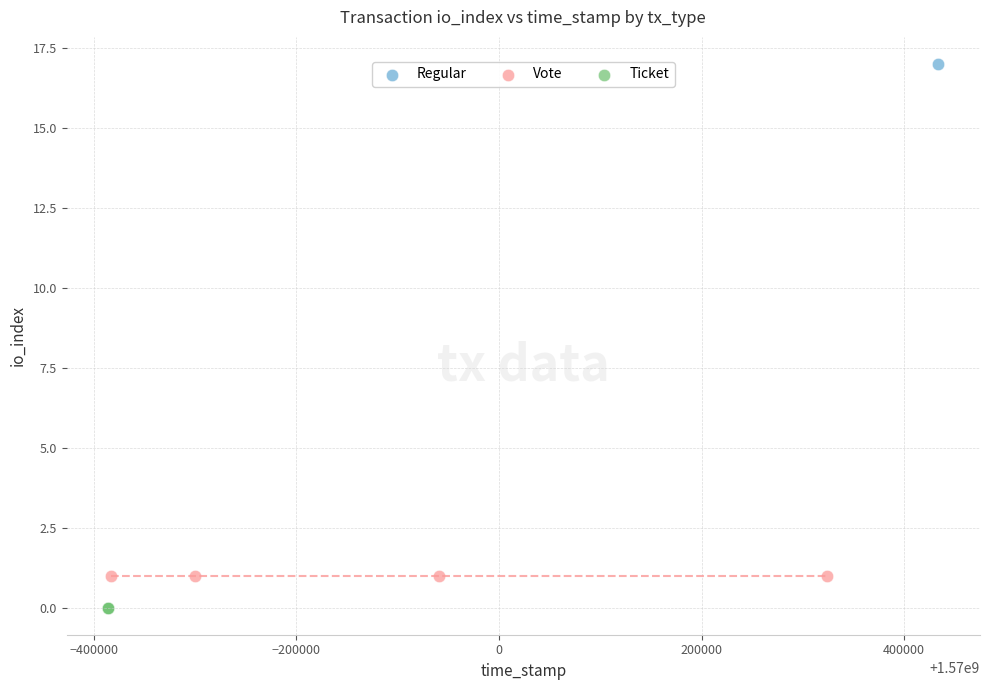

What are all the series names shown in the legend?

Regular, Vote, Ticket